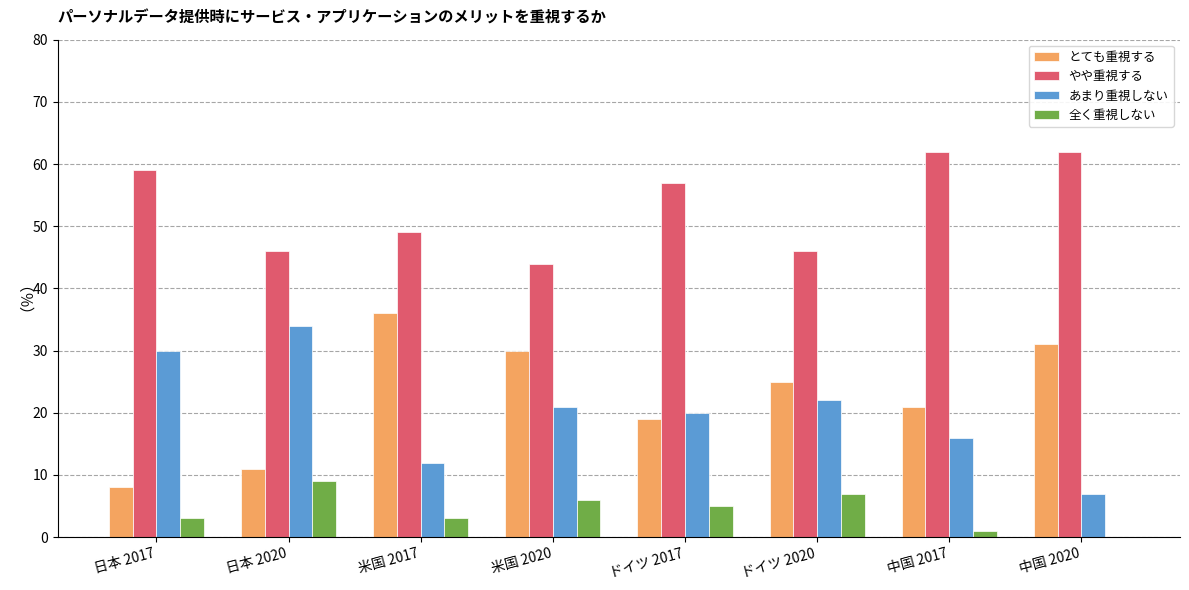

What is the highest value of the 全く重視しない series?

9